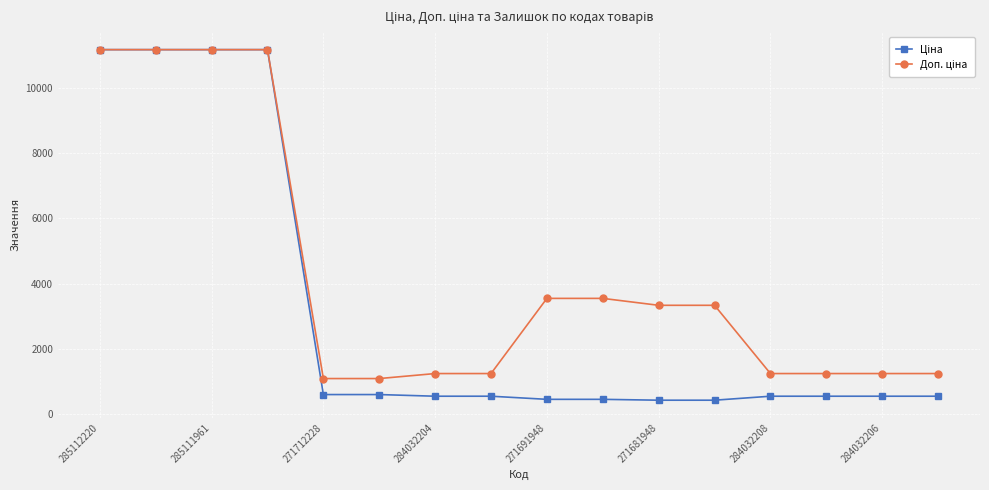

At how many categories does at least one series exceed 9631?

4